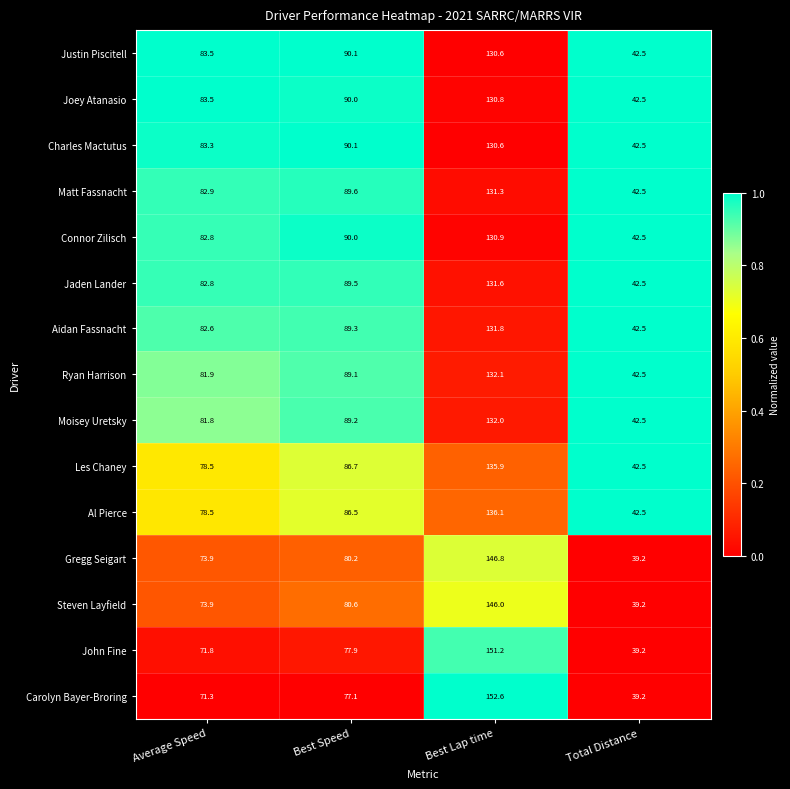

What is the sum of the Moisey Uretsky values at Best Lap time and Total Distance?

174.5